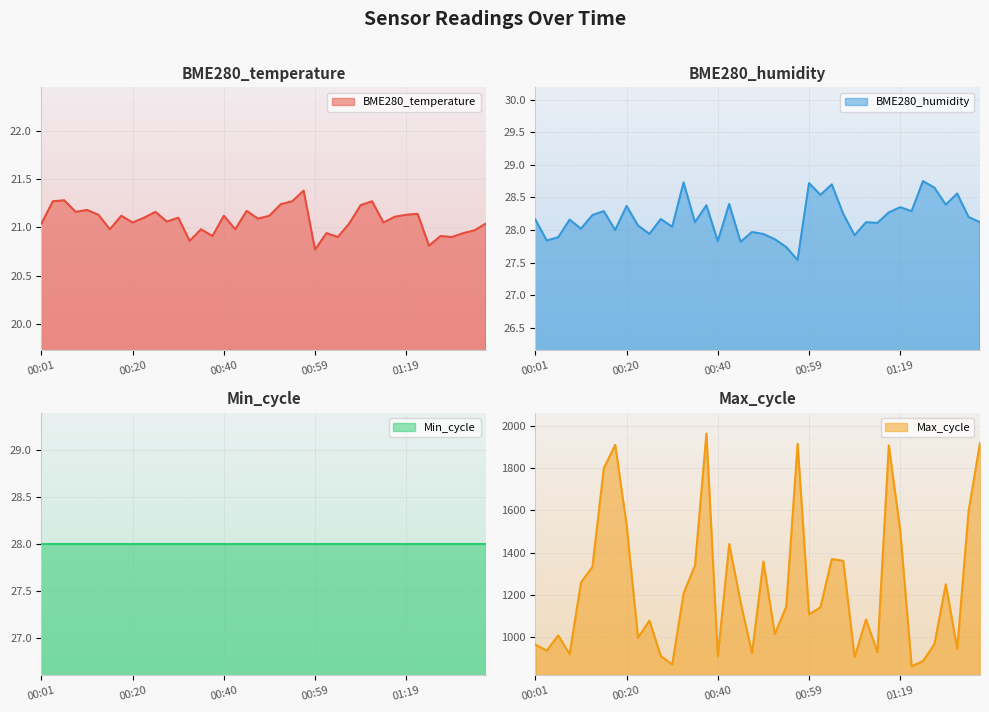

What is the difference between the maximum and minimum values in the Max_cycle series?

1098